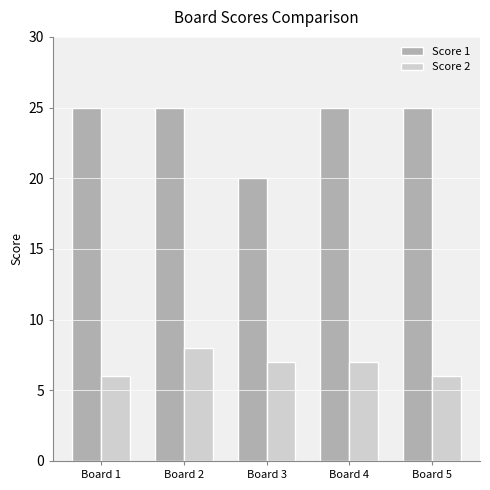

What is the value of the Score 2 bar at the 1st from the left?

6